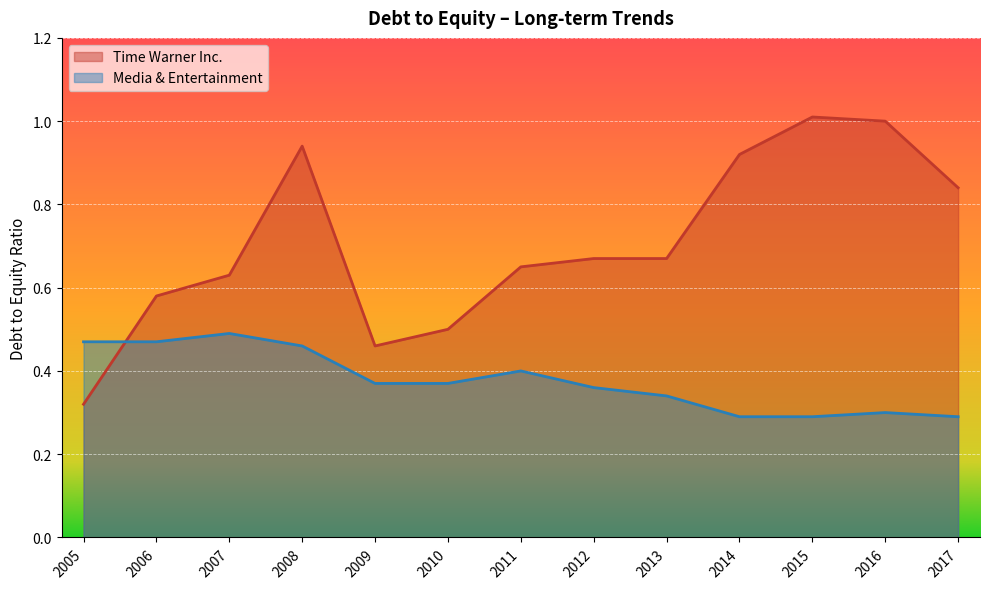

Where is the first local maximum for Media & Entertainment?

2007